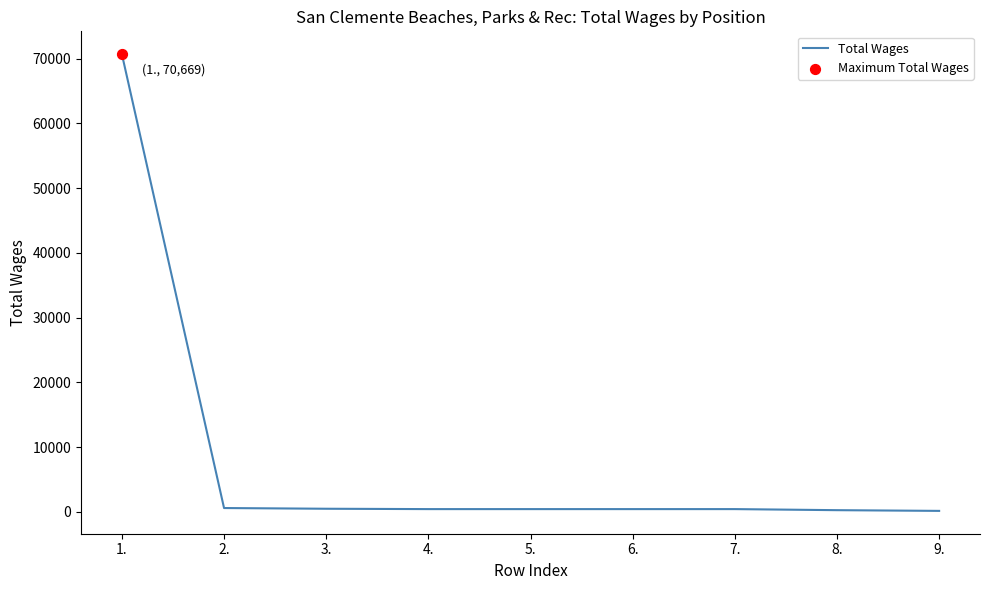

Approximately how many times larger is the value at 9. compared to 4.?

0.4